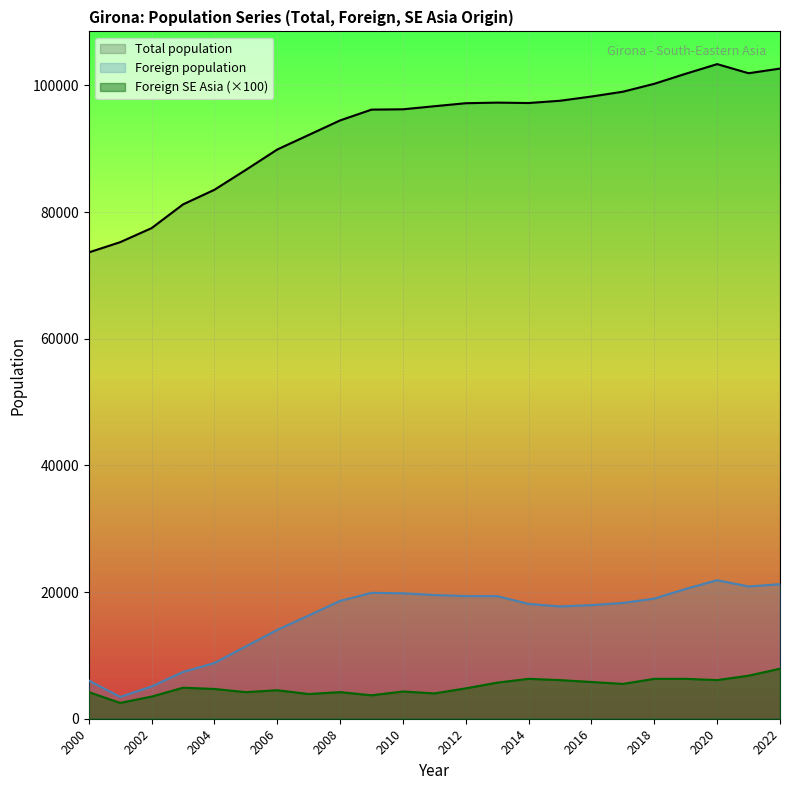

Which series has the widest spread of values?

Total population